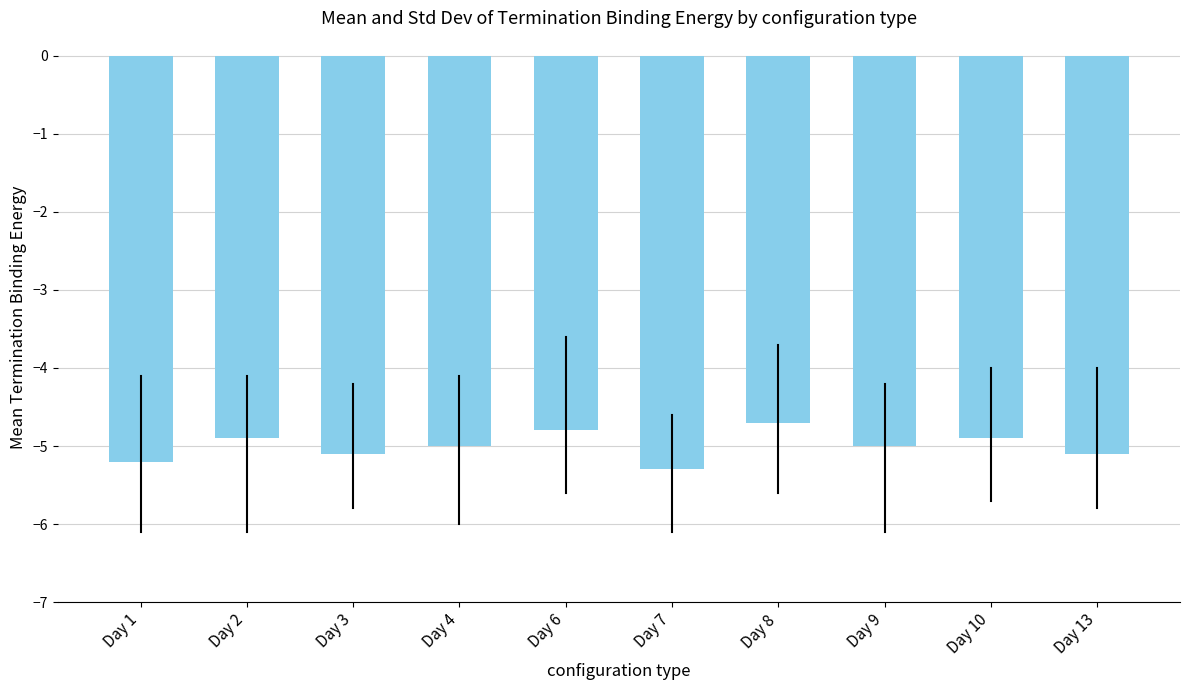

The chart shows a value of -1.4 at Day 13. True or false?

False